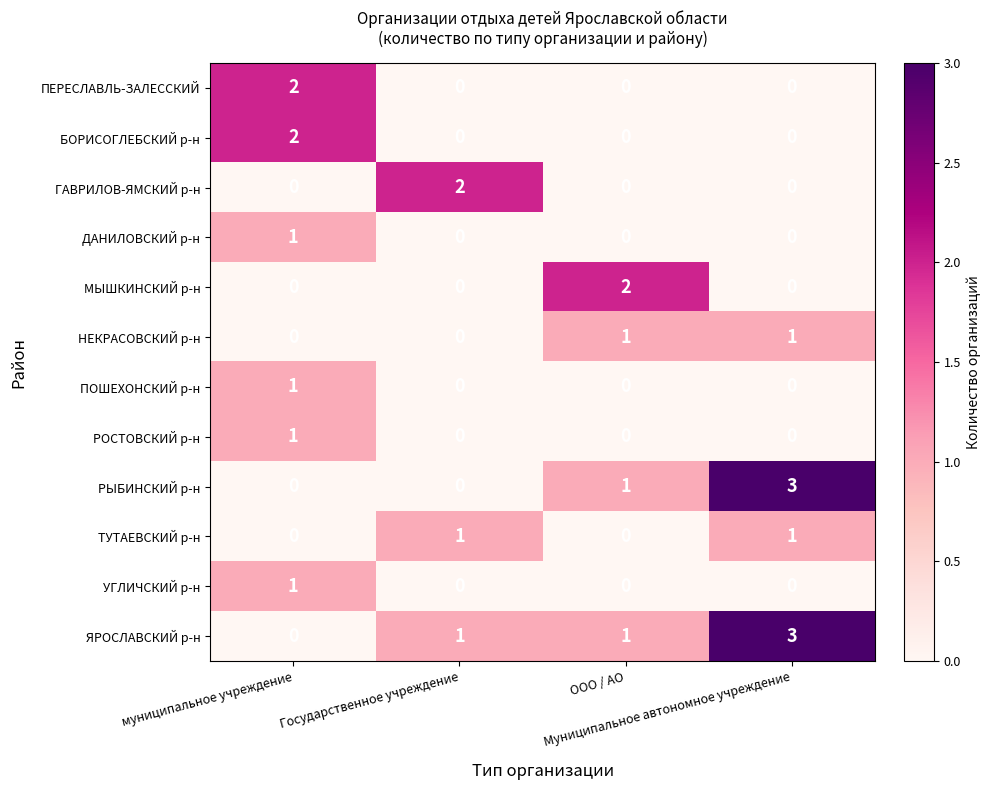

Count the number of categories in the chart.

4